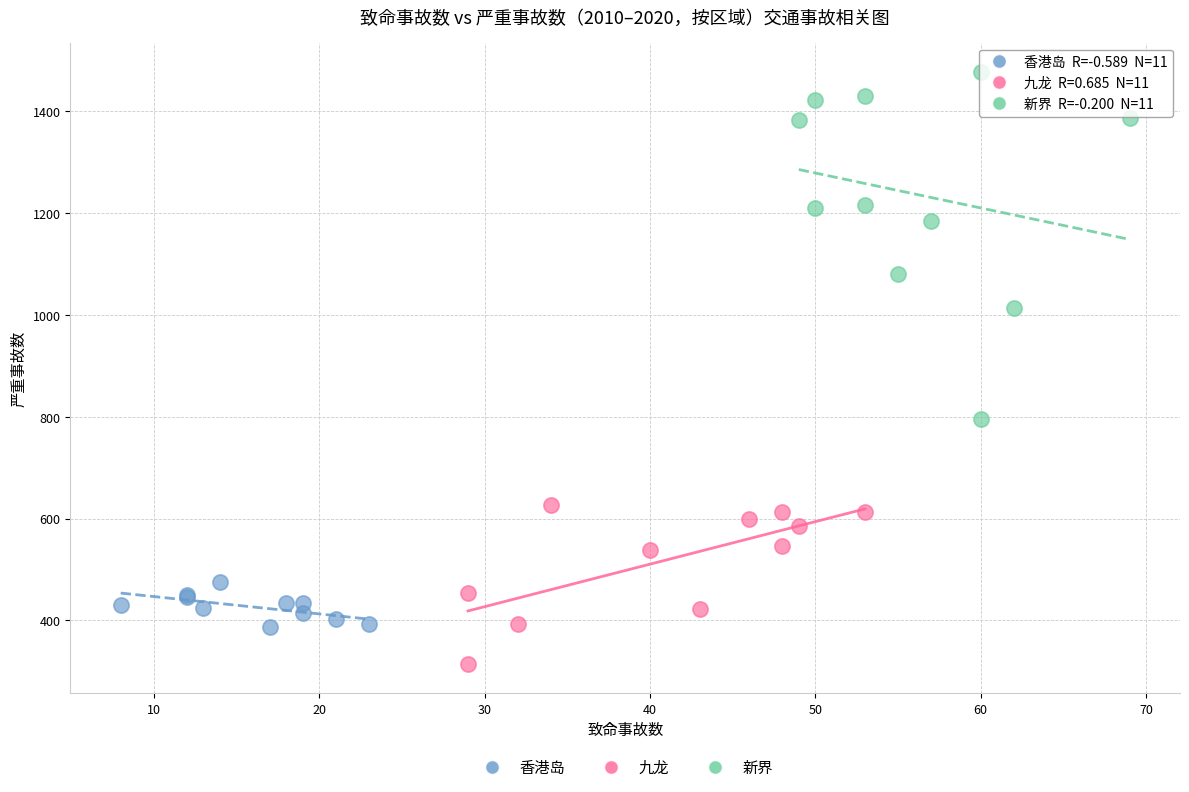

What are all the series names shown in the legend?

香港岛, 九龙, 新界